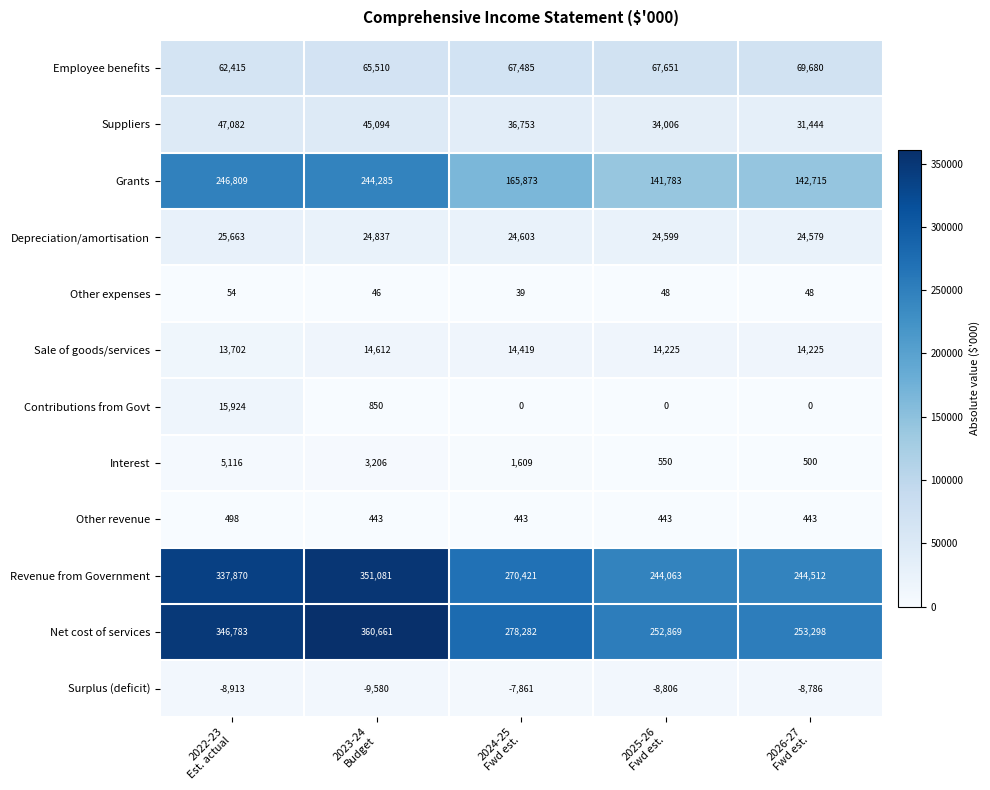

What is the maximum value for Surplus (deficit)?

-7861